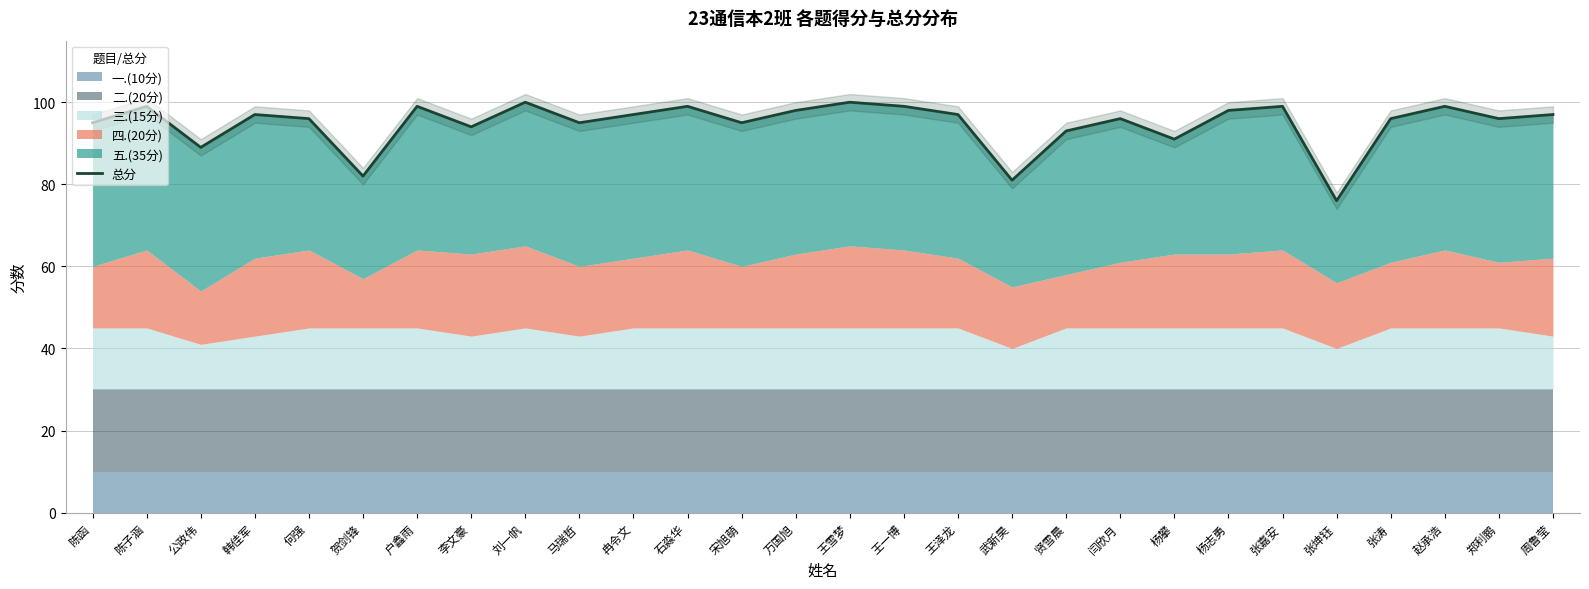

The chart shows a value of 95 at 马瑞哲. True or false?

True